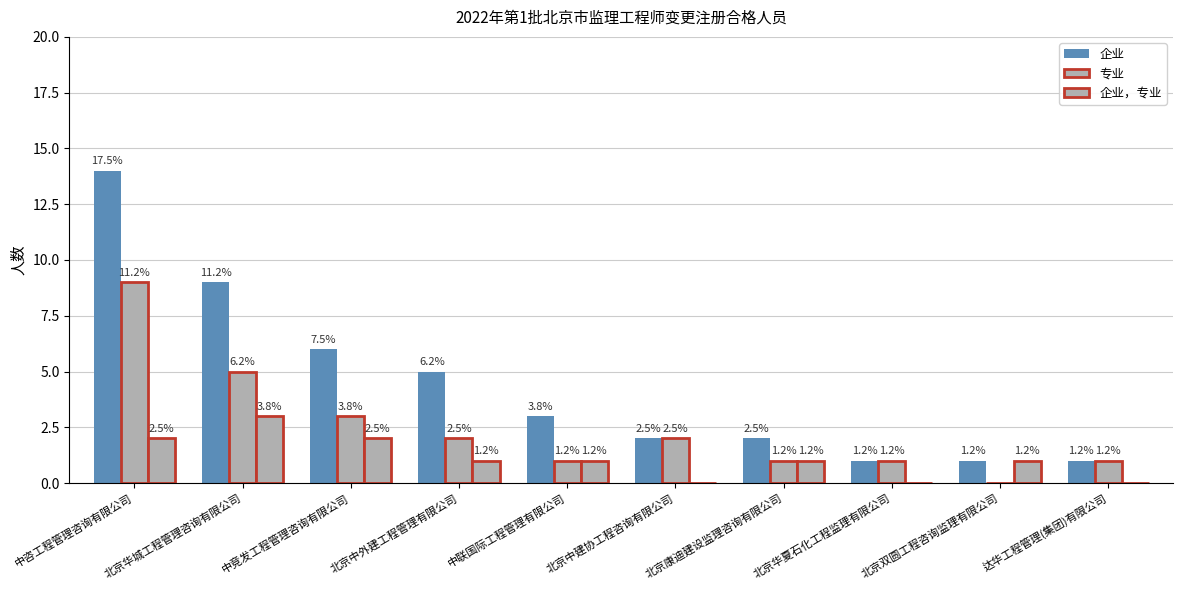

What position from the right is 中竞发工程管理咨询有限公司?

8